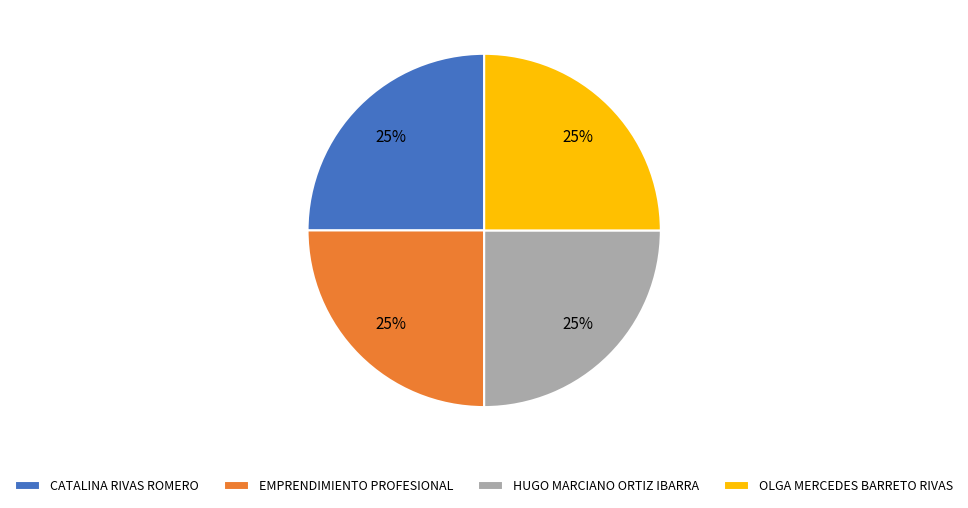

Is it true that CATALINA RIVAS ROMERO is 37% of the pie?

False